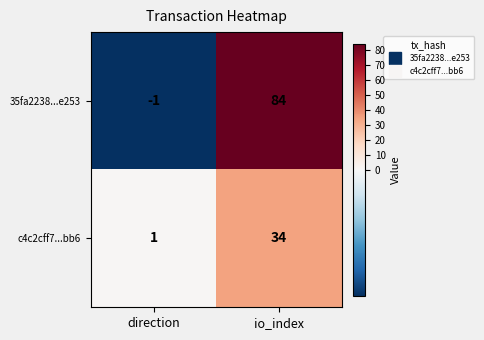

Reading left to right, list all the values displayed in this chart.

35fa2238...e253: -1	84
c4c2cff7...bb6: 1	34